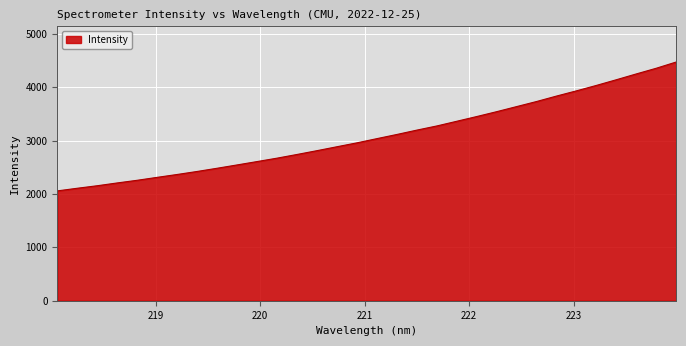

What is the maximum value shown in the chart?

4473.4